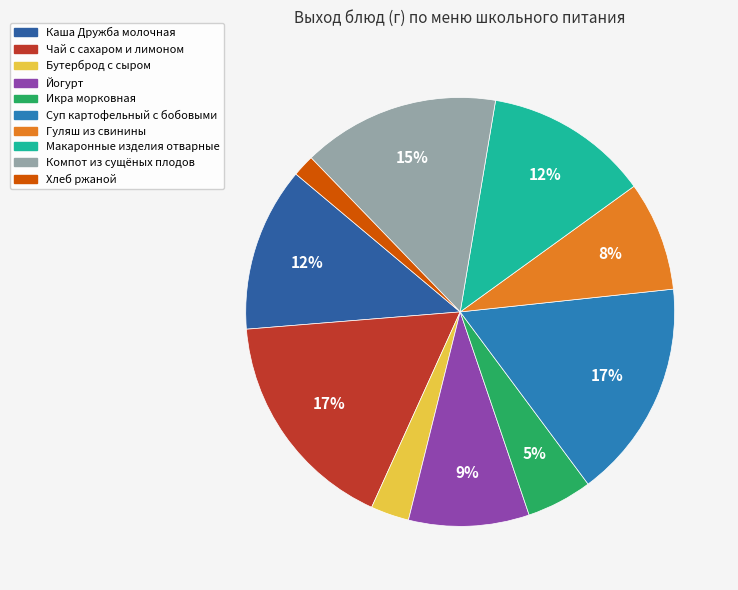

To the nearest percent, what portion does Гуляш из свинины represent?

8%